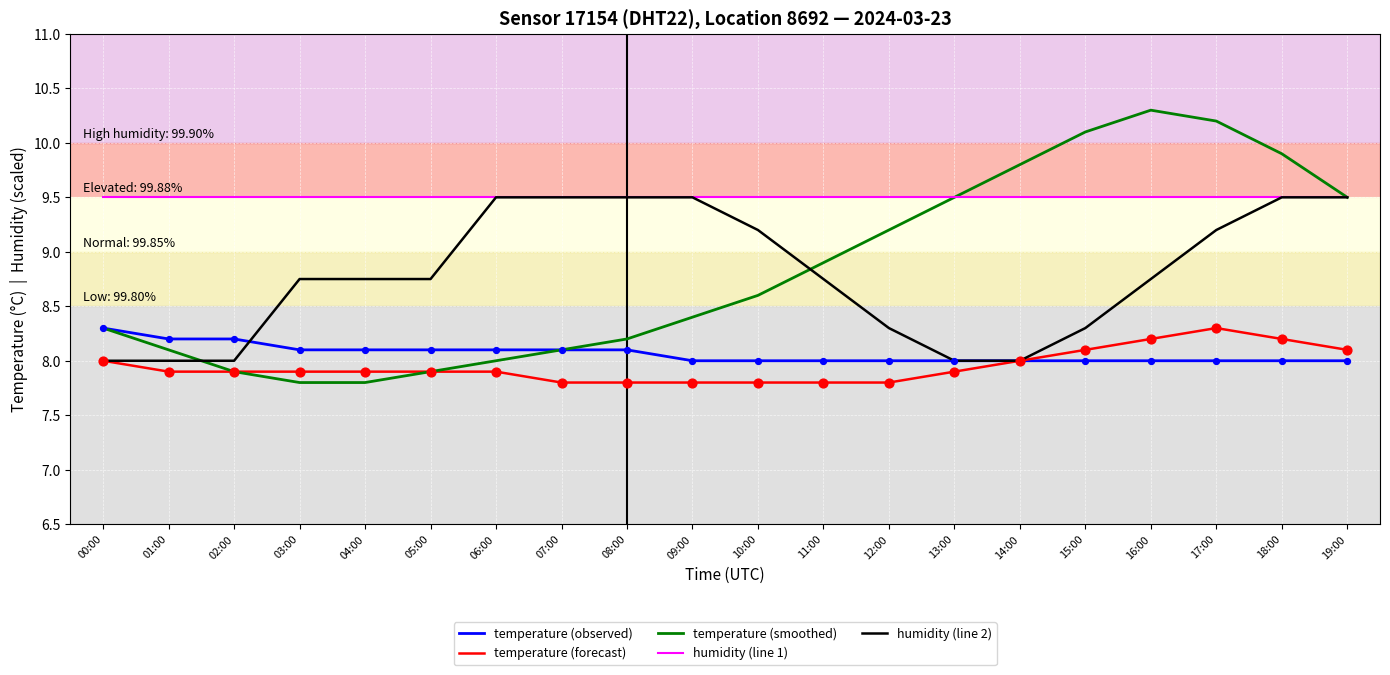

Is the value of humidity (line 1) at 03:00 greater than the value of humidity (line 2) at 02:00?

Yes